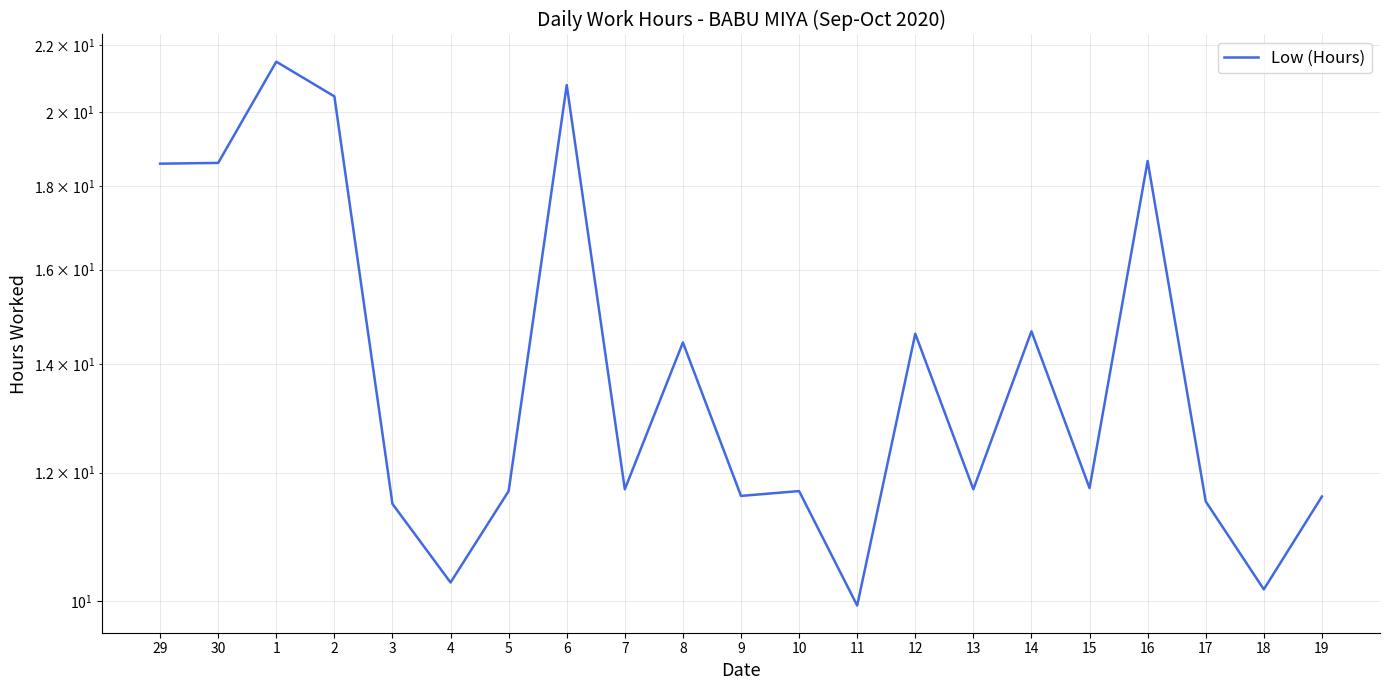

Is it true that the value at 3 is 5.4?

False